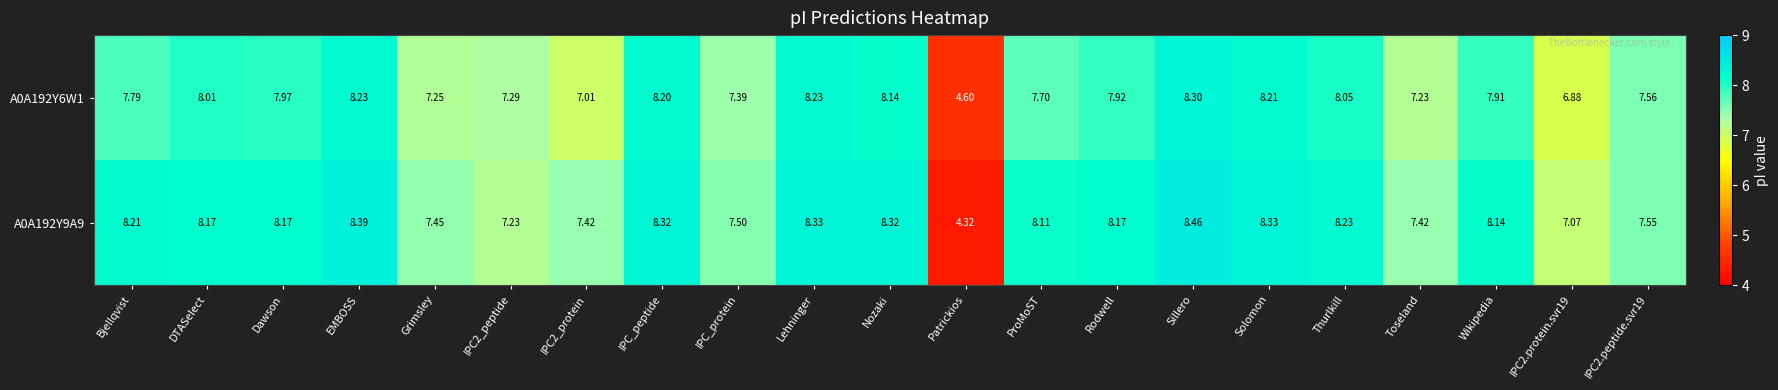

Where does the A0A192Y6W1 series first go above 7?

Bjellqvist